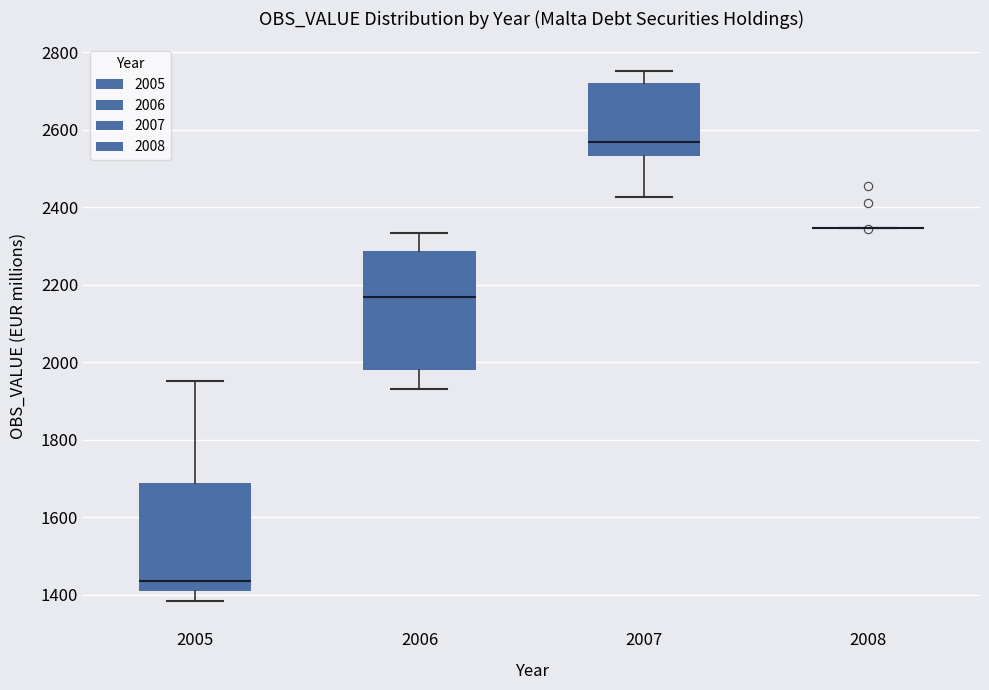

Reading left to right, transcribe this box plot: for each box, give where its median line is, the range the box spans, and where its two whiskers end, as read against the y-axis. The values are not printed on the chart, so give them approximately, as read against the axis.

2005: median 1440, box 1420 to 1680, whiskers 1380 to 1960
2006: median 2160, box 1980 to 2280, whiskers 1940 to 2340
2007: median 2560, box 2540 to 2720, whiskers 2420 to 2760
2008: box collapsed to a line at 2340, whiskers 2340 to 2340